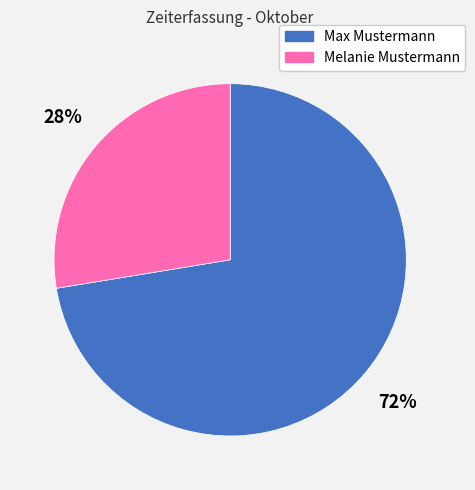

Which category has the biggest portion of the pie?

Max Mustermann